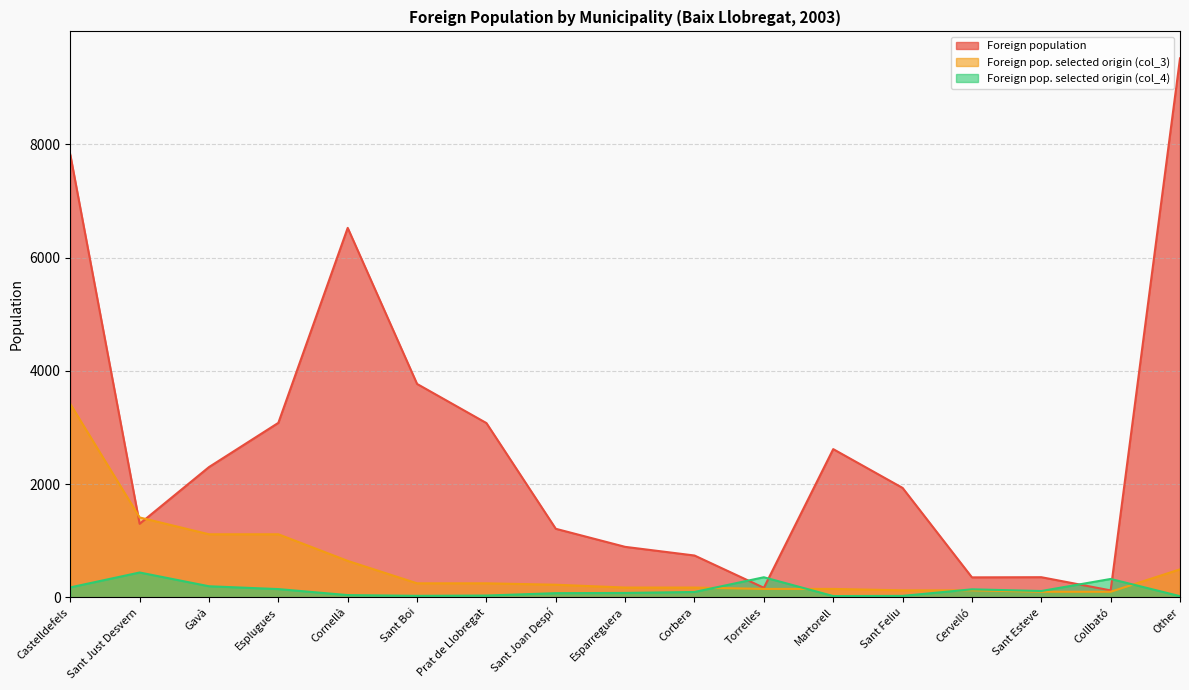

After their last crossing, which series has the higher values: Foreign population or Foreign pop. selected origin (col_4)?

Foreign population